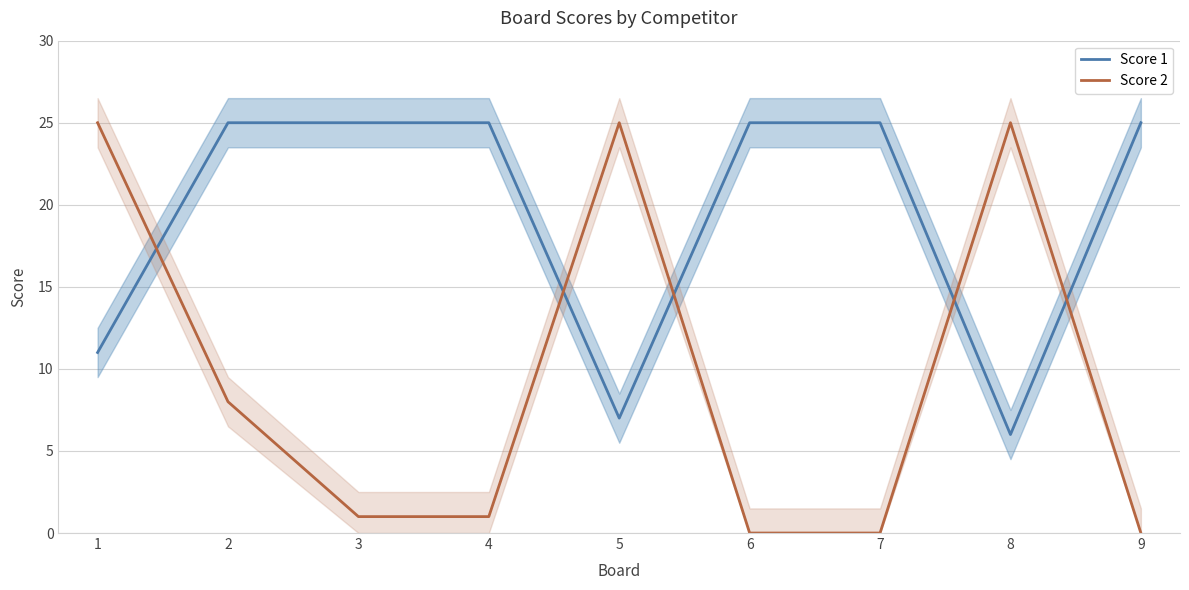

How many lines are shown in the chart?

2